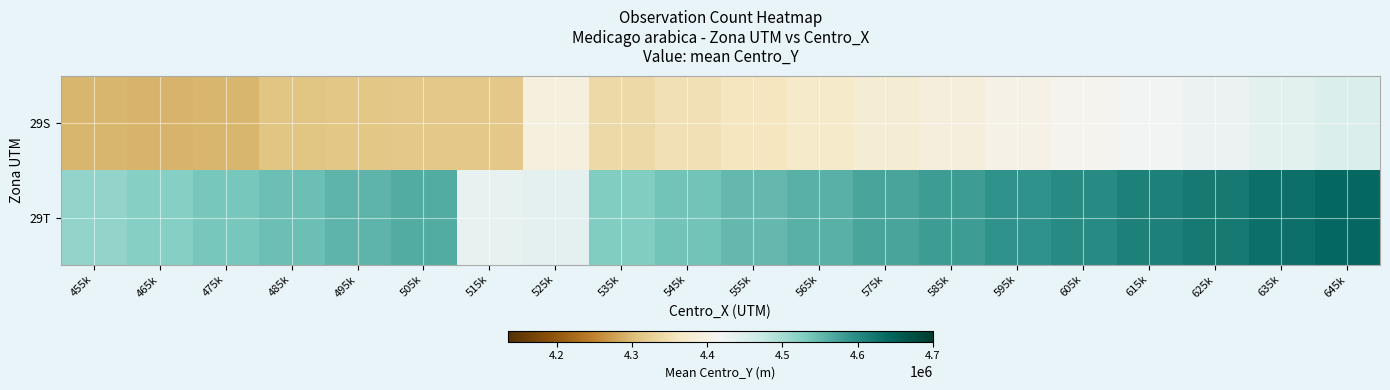

At which category does the chart reach its peak across all series?

645k